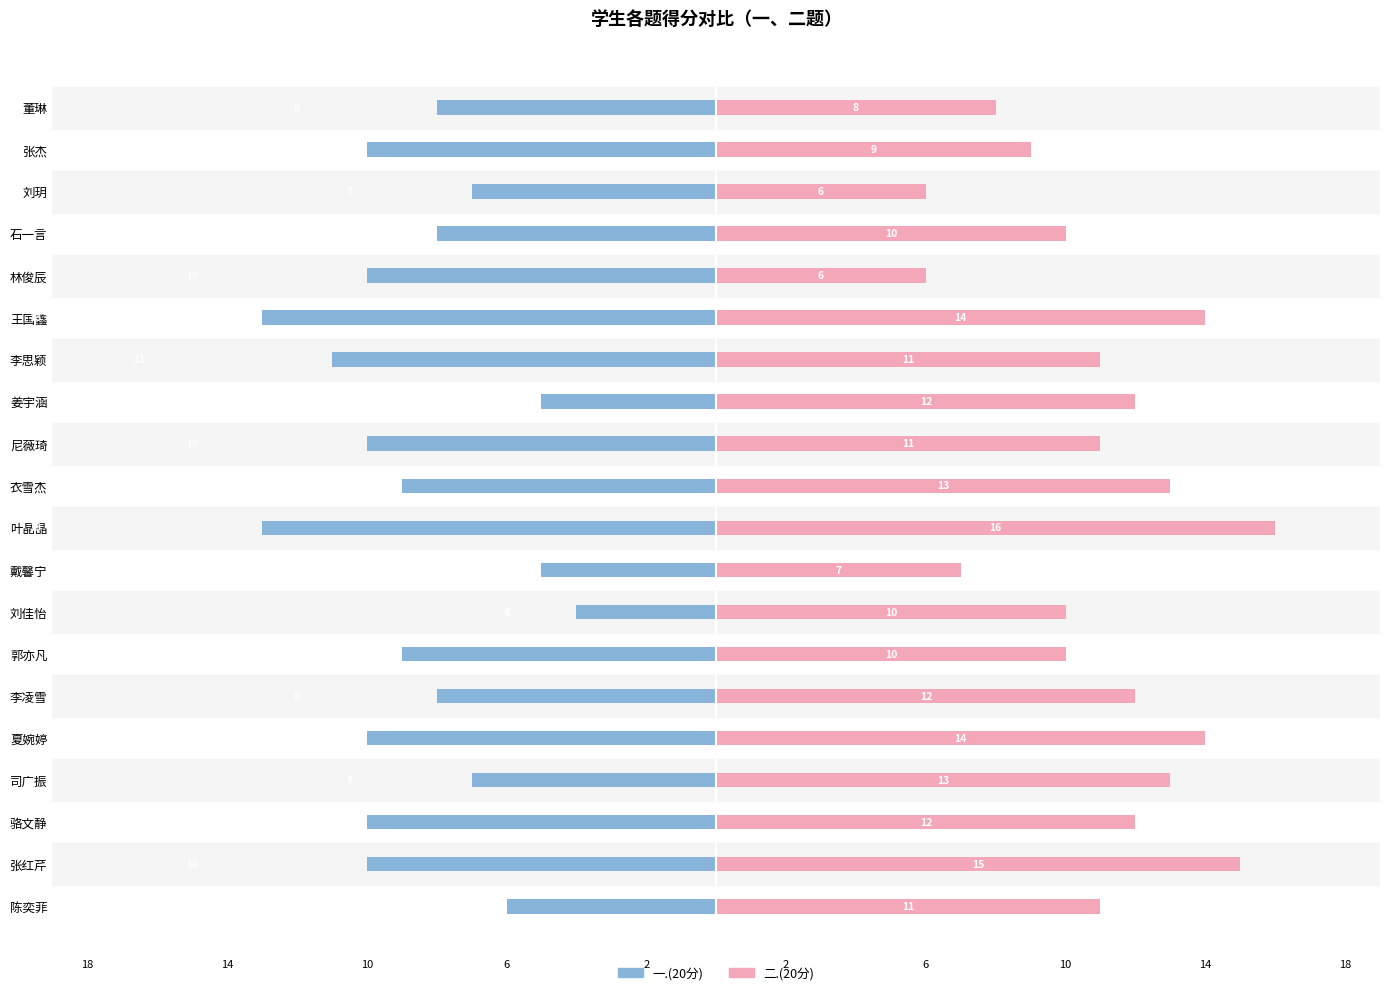

True or false: 一.(20分) has a value of -3 at 11.

False